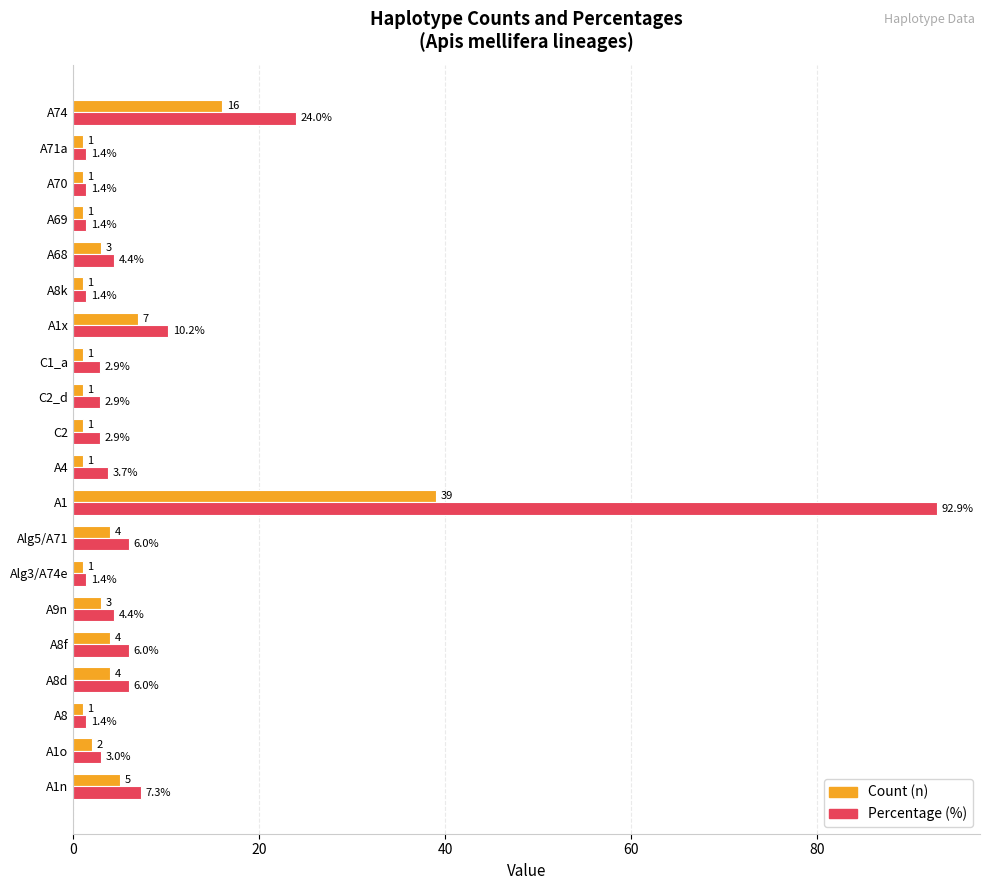

List the series in order of their overall mean, highest first.

Percentage (%), Count (n)